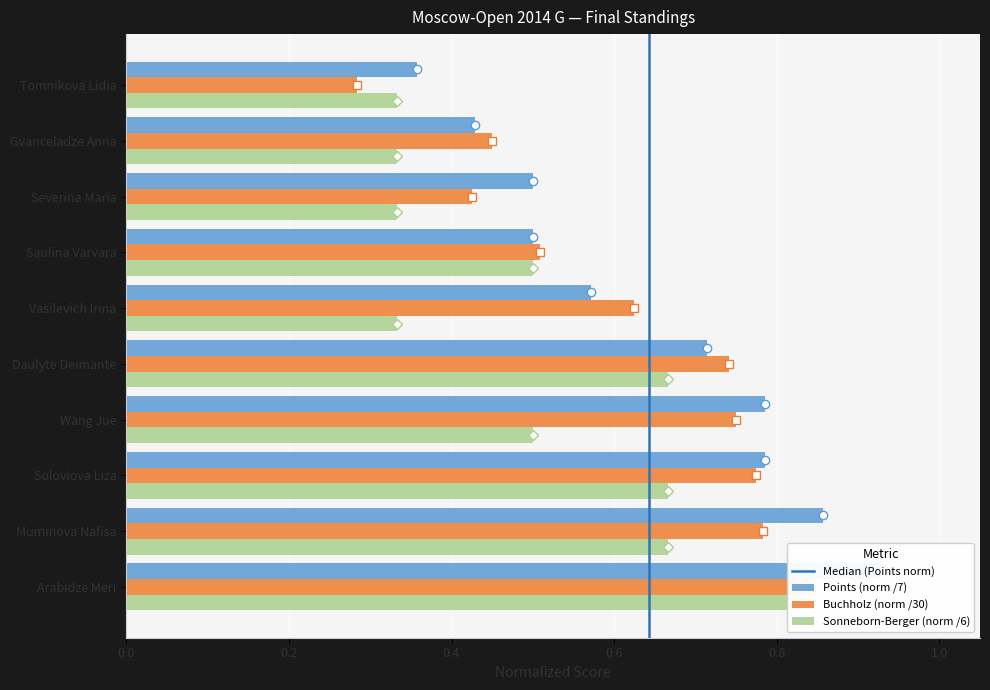

What is the label of the 7th bar from the left?

Saulina Varvara